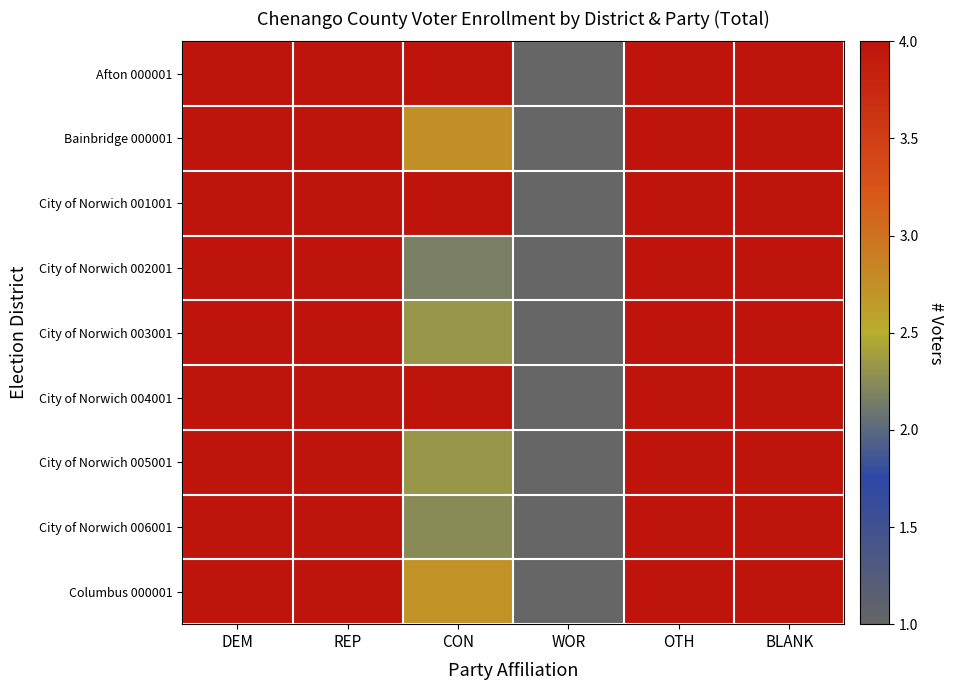

Reading right to left, what are all the values shown in this chart?

Afton 000001: BLANK=46.5	OTH=9.5	WOR=1.0	CON=4.5	REP=79.3	DEM=37.1
Bainbridge 000001: BLANK=47.8	OTH=7.9	WOR=1.0	CON=2.8	REP=79.5	DEM=43.8
City of Norwich 001001: BLANK=206.0	OTH=32.0	WOR=0.0	CON=17.0	REP=262.0	DEM=249.0
City of Norwich 002001: BLANK=28.7	OTH=5.3	WOR=1.0	CON=2.2	REP=52.0	DEM=35.5
City of Norwich 003001: BLANK=26.3	OTH=6.7	WOR=1.0	CON=2.3	REP=48.0	DEM=37.8
City of Norwich 004001: BLANK=156.0	OTH=33.0	WOR=1.0	CON=7.0	REP=225.0	DEM=152.0
City of Norwich 005001: BLANK=30.7	OTH=6.0	WOR=1.0	CON=2.3	REP=42.5	DEM=28.8
City of Norwich 006001: BLANK=38.2	OTH=9.2	WOR=1.0	CON=2.2	REP=68.2	DEM=53.5
Columbus 000001: BLANK=23.9	OTH=4.9	WOR=1.0	CON=2.7	REP=40.7	DEM=17.9